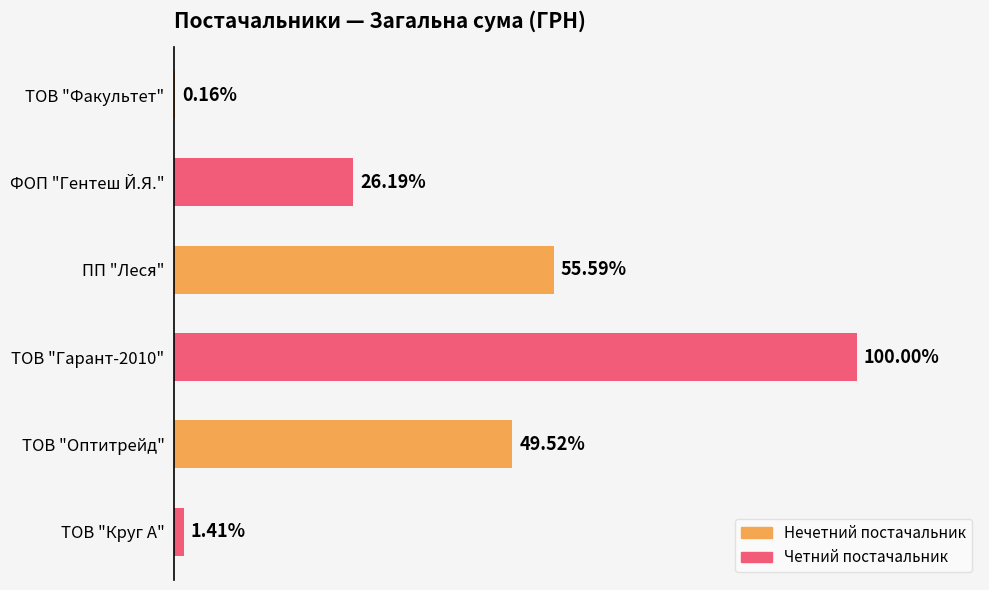

What is the sum of all values?

240768.8